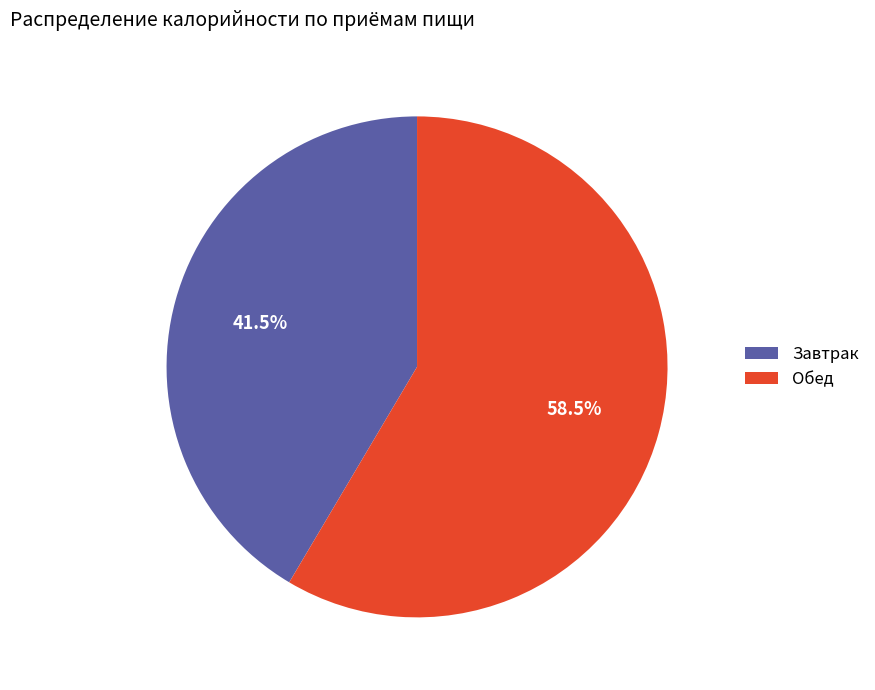

What is the smallest slice in the pie chart?

Завтрак